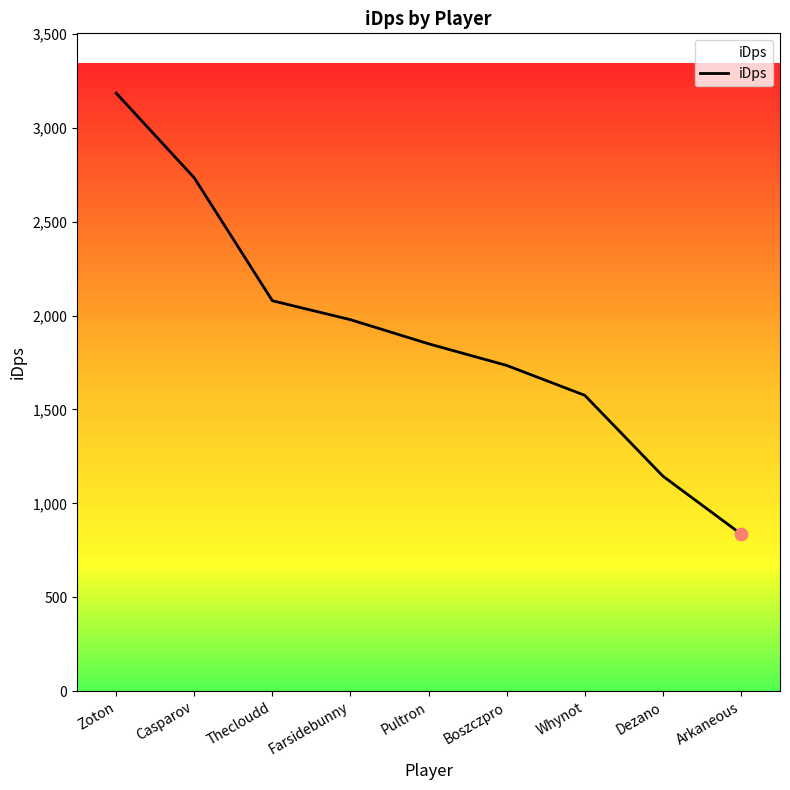

Approximately how many times larger is the value at Boszczpro compared to Dezano?

1.5